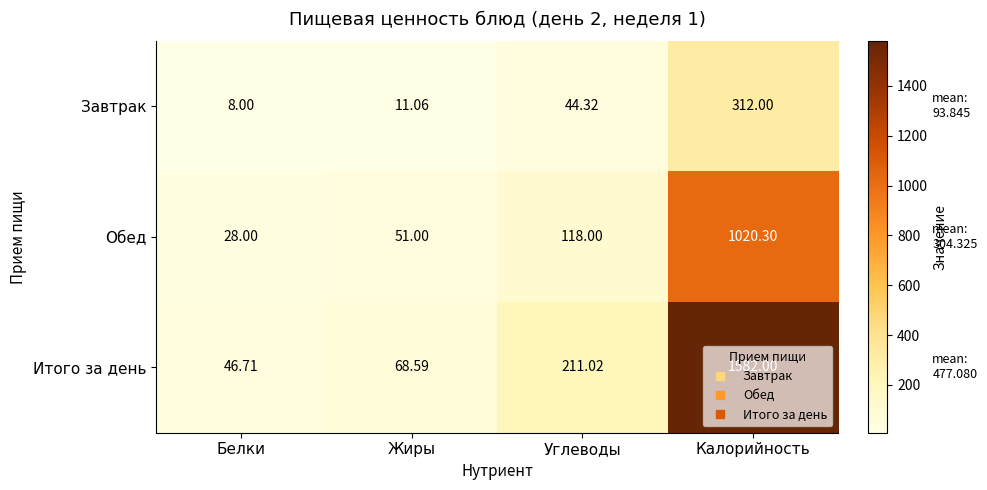

Which category has the lowest value across all series?

Белки